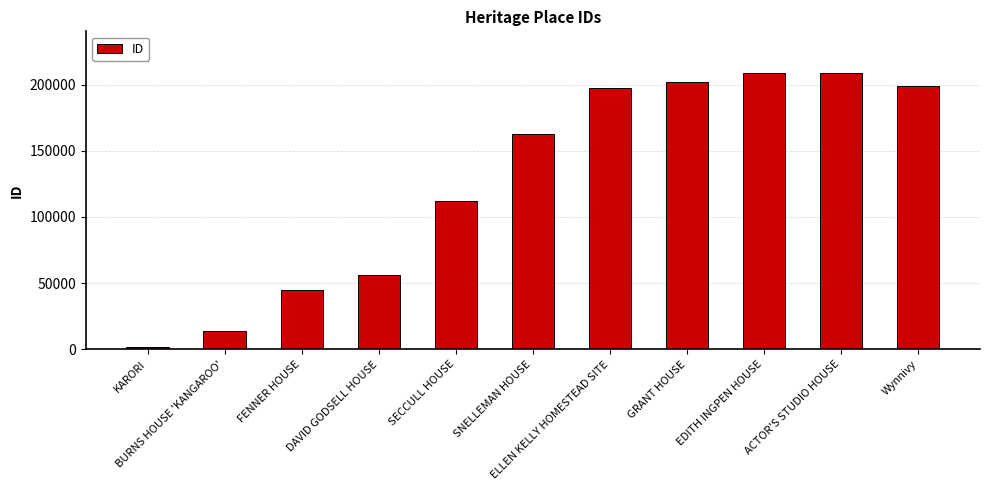

What is the sum of all values?

1407131